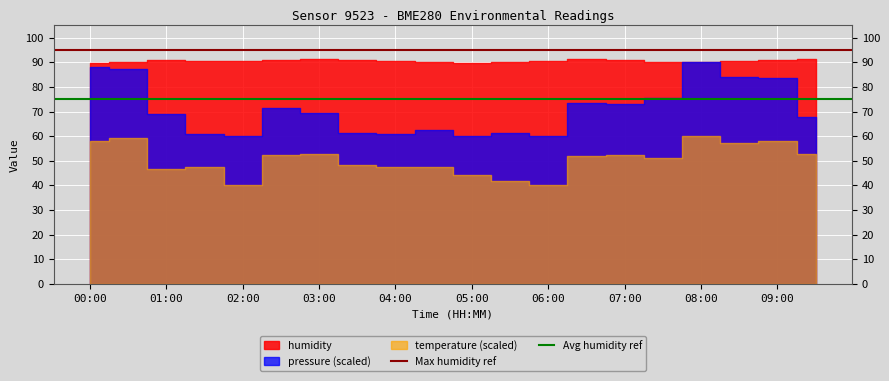

What is the minimum value for Avg humidity ref?

75